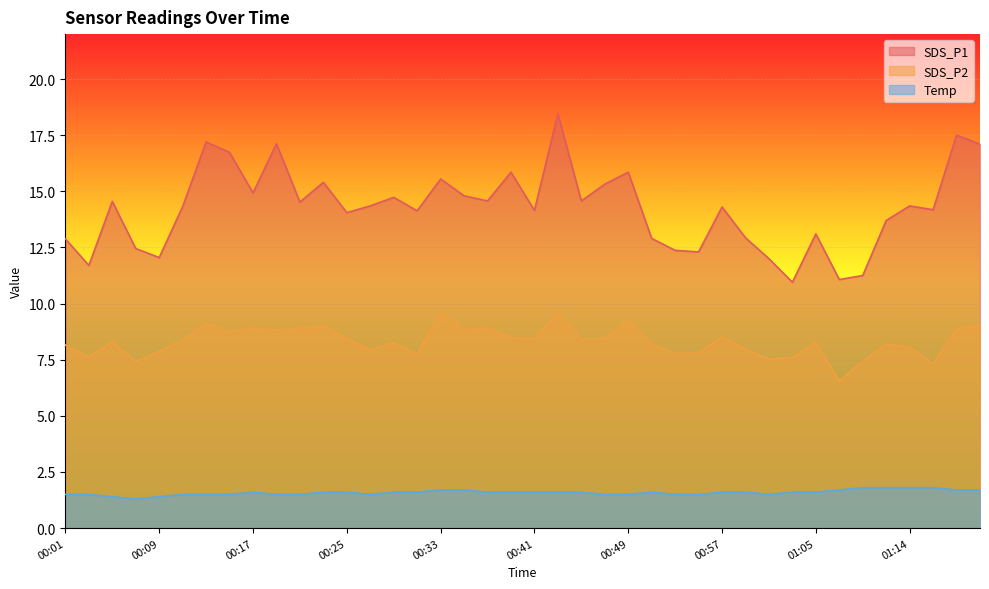

True or false: Temp and SDS_P1 cross at least once.

False